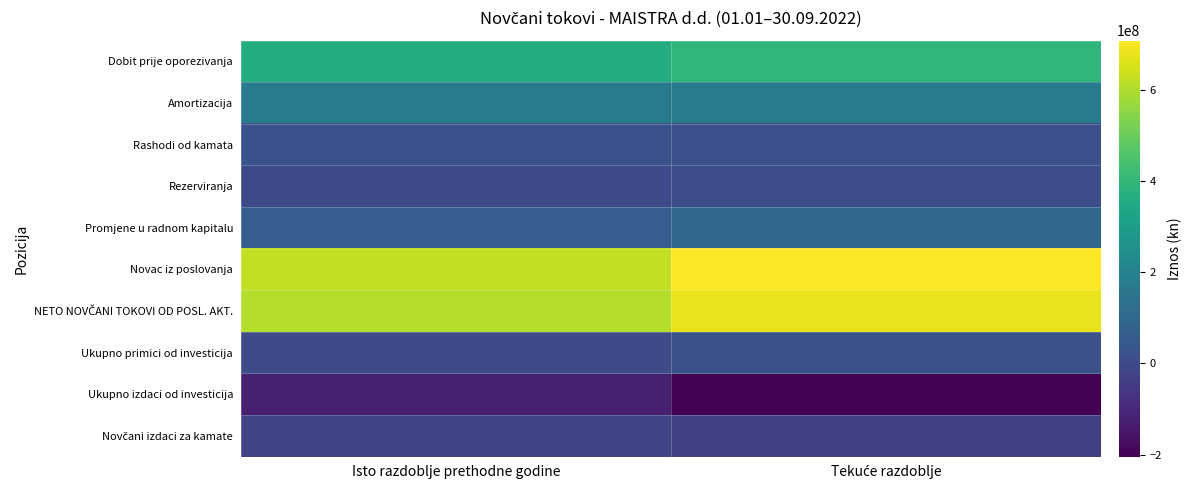

Which series has the widest spread of values?

Novac iz poslovanja